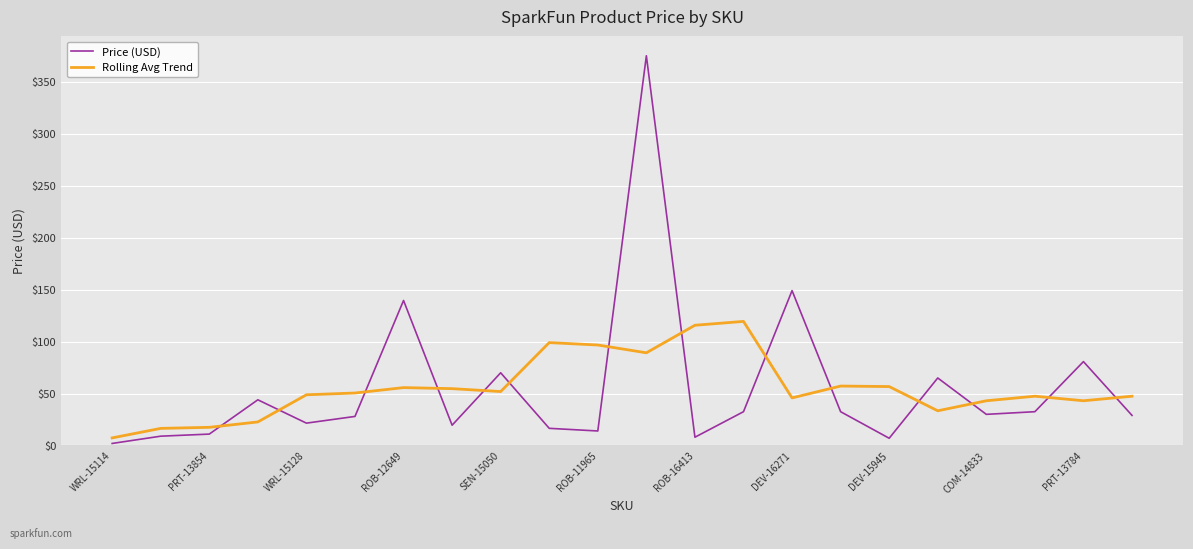

What is the average value of the Price (USD) series?

55.3